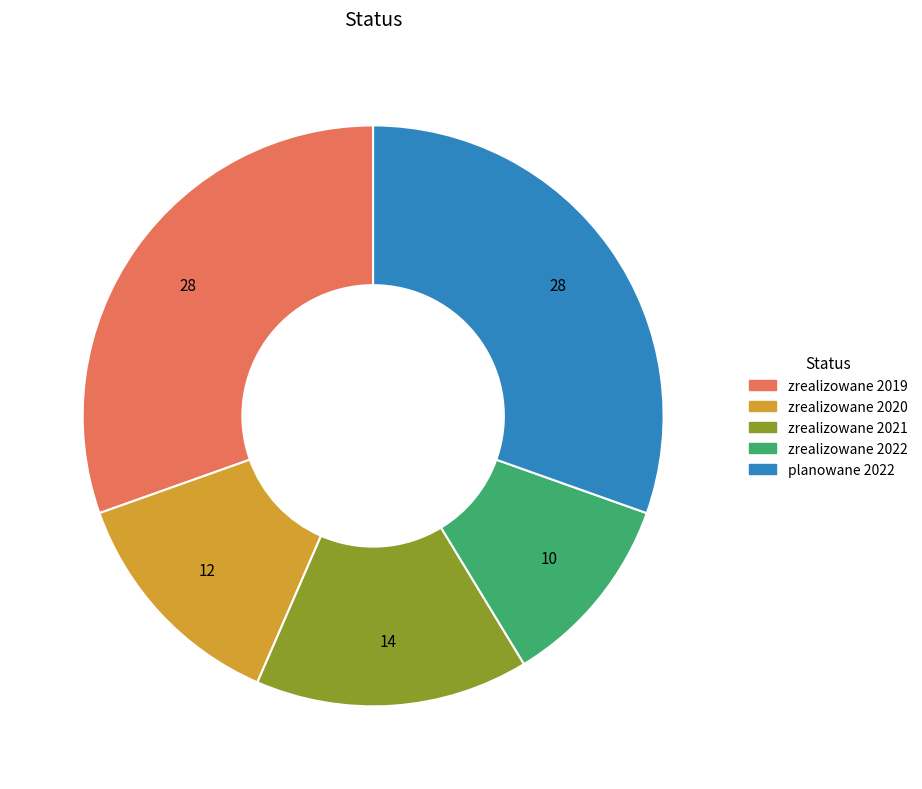

True or false: planowane 2022 accounts for 30% of the total.

True